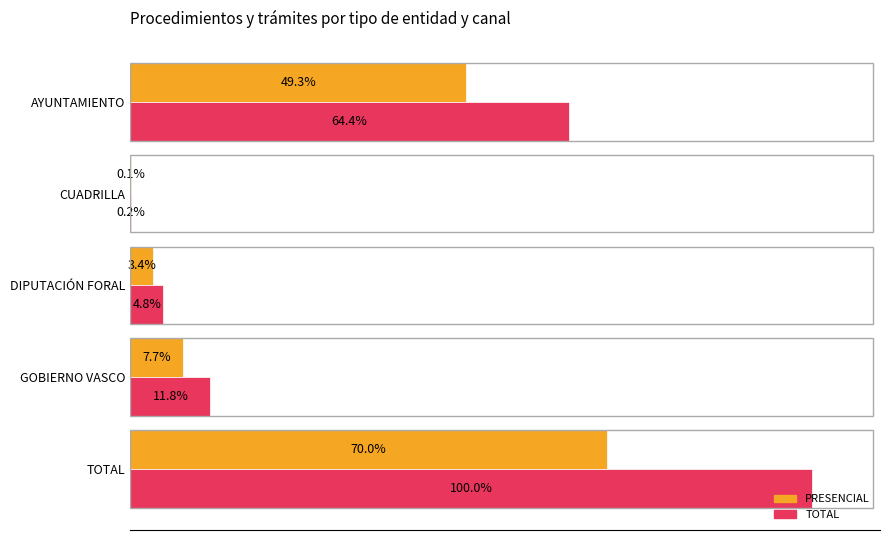

At which label is TOTAL closest to 50?

AYUNTAMIENTO